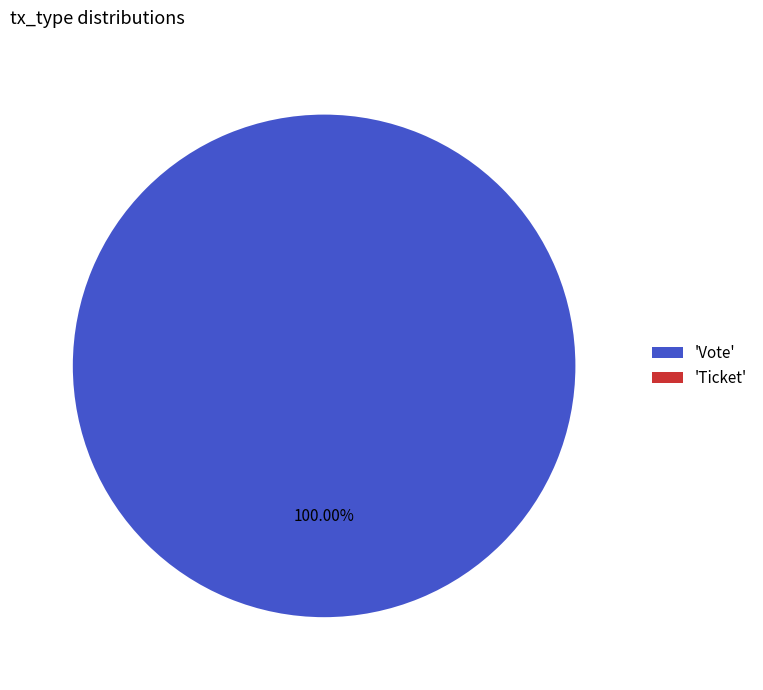

What is the total percentage of Ticket and Vote?

100.0%